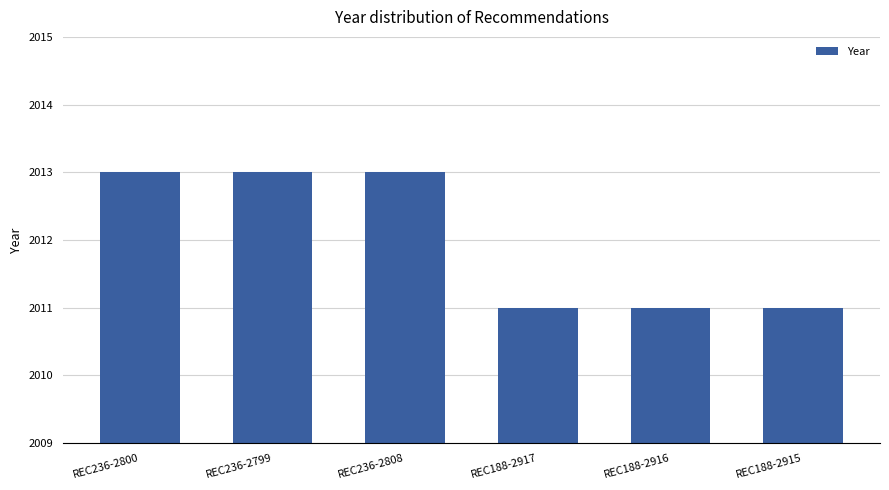

What is the label of the 1st bar from the left?

REC236-2800